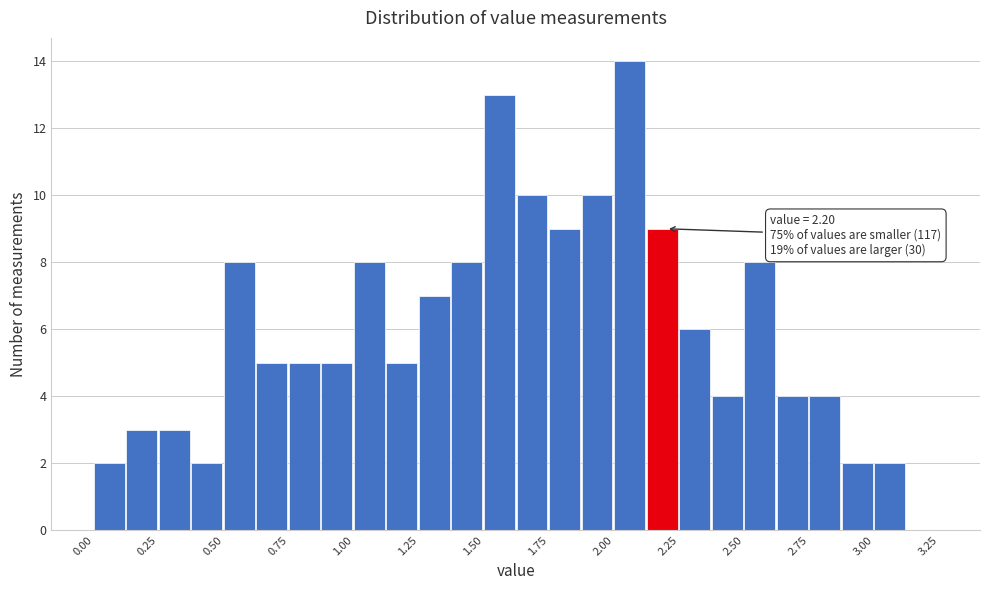

Around what value on the x-axis is the tallest bar? Give the approximate position of its centre, as read against the axis.

2.05